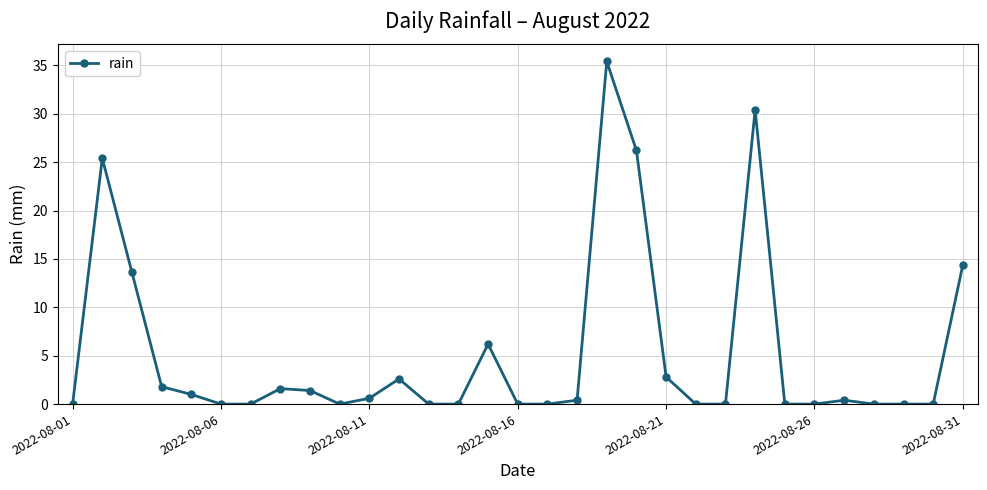

True or false: the data has more than 0 interior local peaks.

True